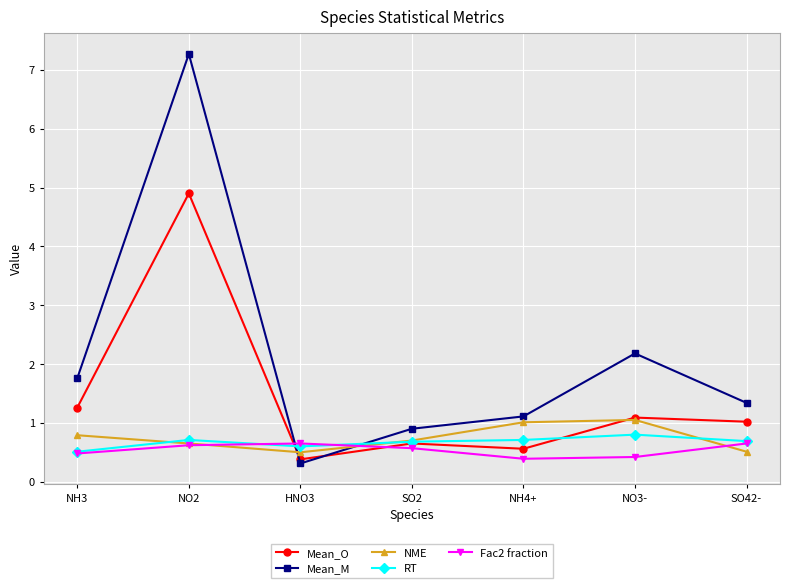

What position from the right is NO3-?

2